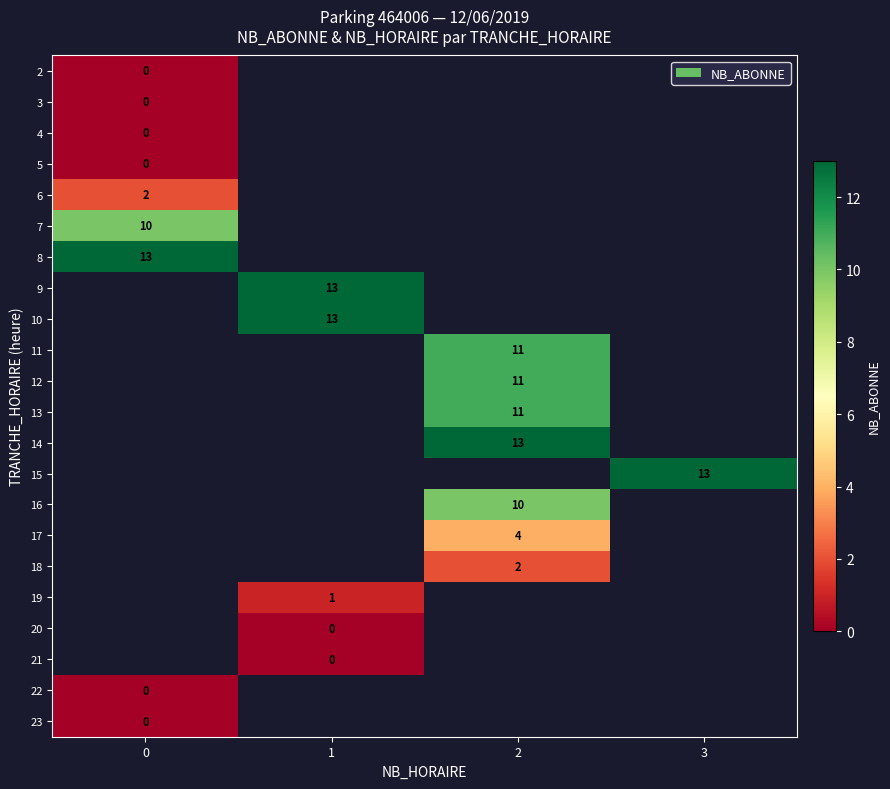

Is the value of 16 at 2 greater than the value of 4 at 0?

Yes